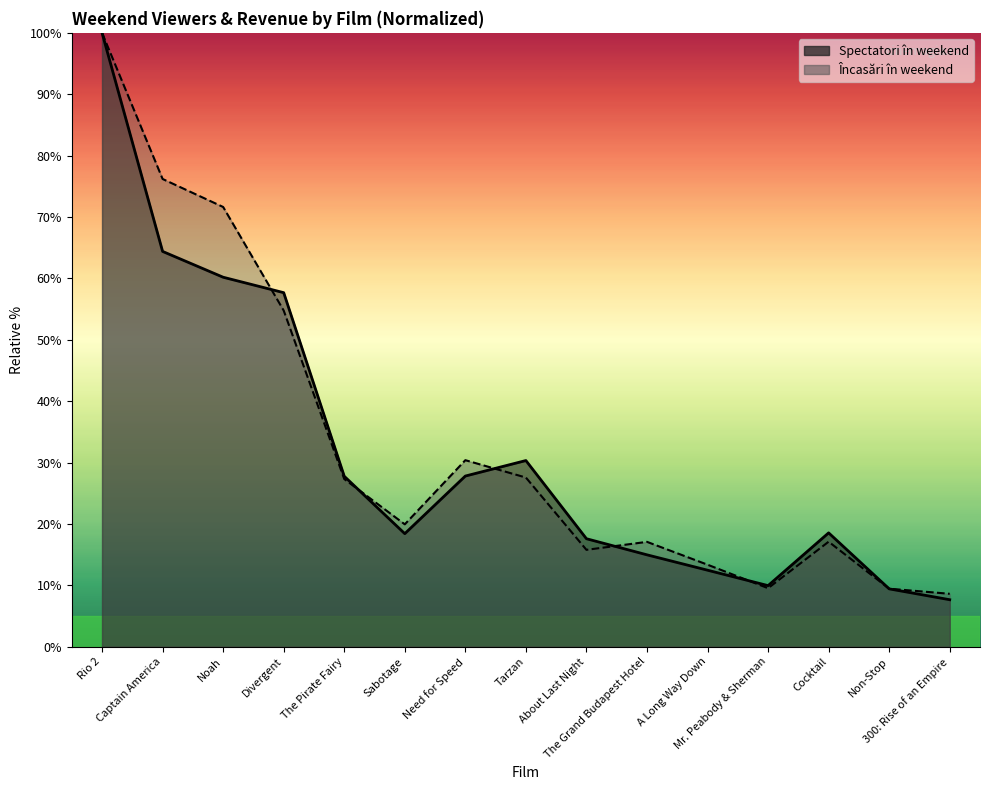

True or false: Încasări în weekend and Spectatori în weekend cross at least once.

True